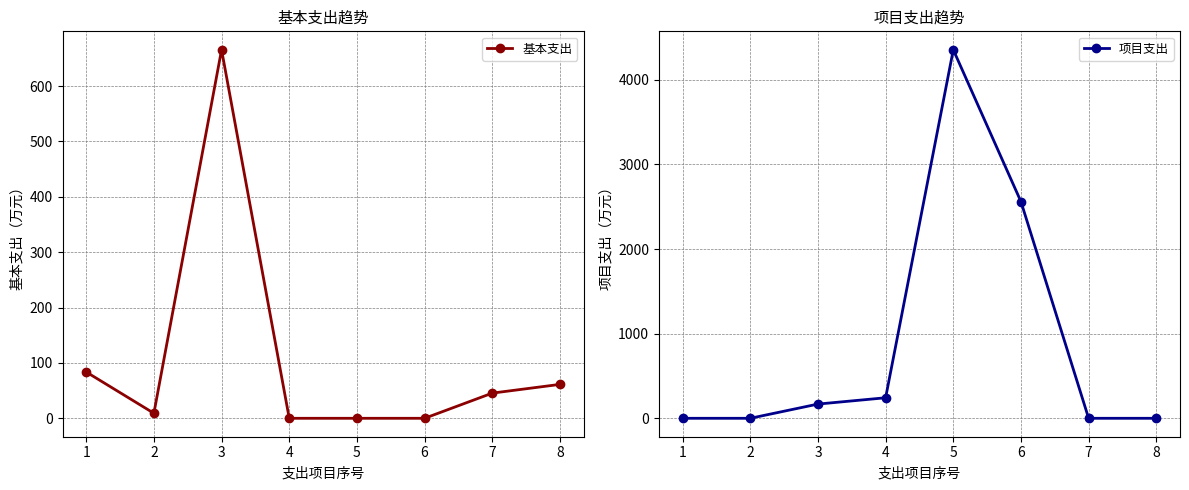

True or false: 基本支出 and 项目支出 cross at least once.

True